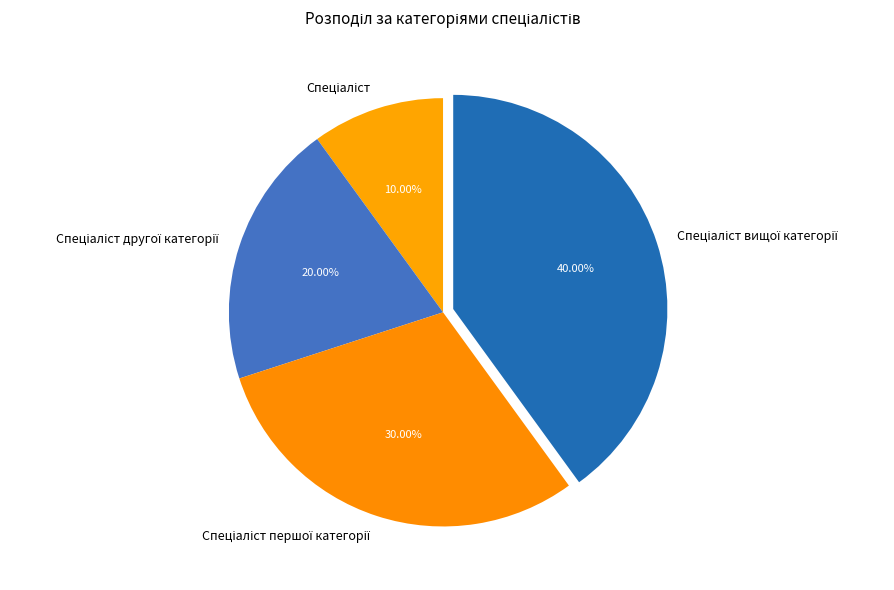

Does any single category account for the majority?

No